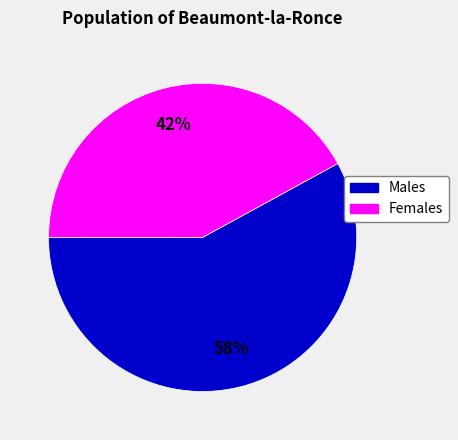

Count the number of slices in the pie.

2